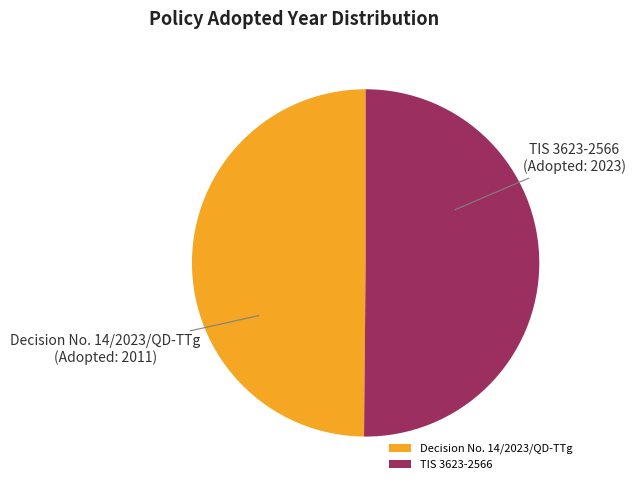

What is the ratio of the value at Decision No. 14/2023/QD-TTg to the value at TIS 3623-2566?

1.0